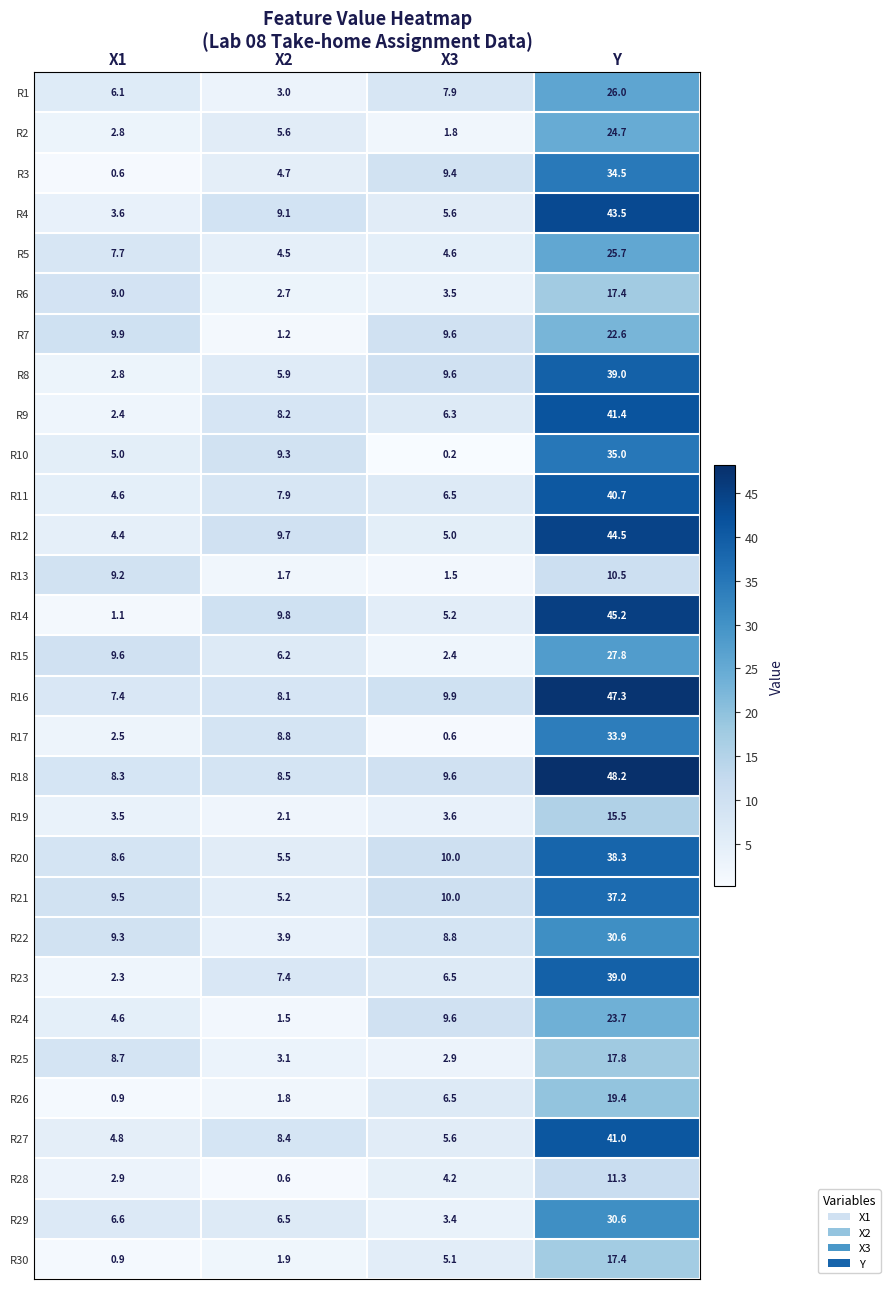

Is it true that R6 equals 9.0 at X1?

True